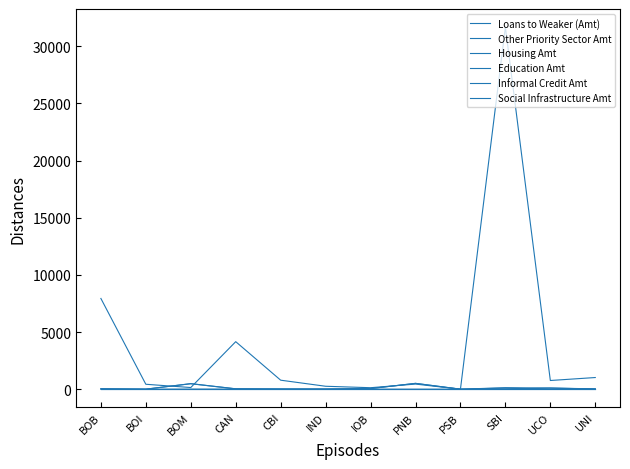

Does the chart display data point markers on the line(s)?

No